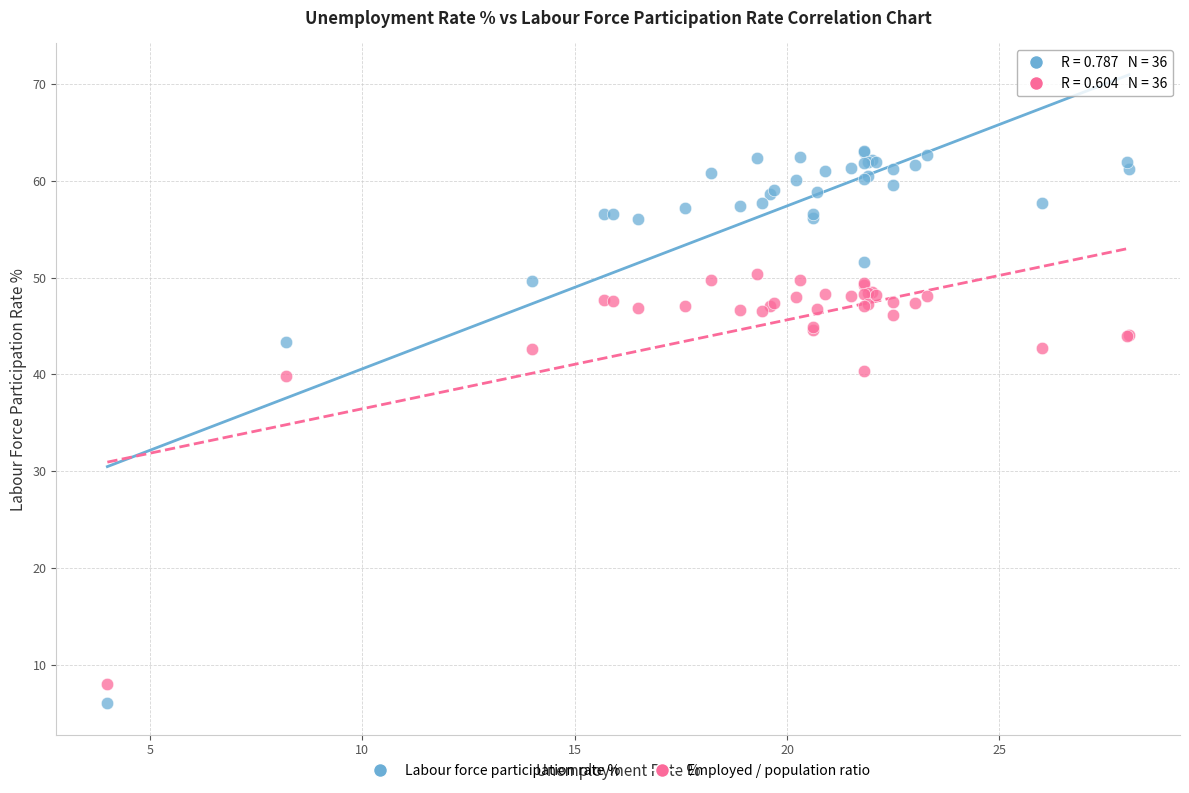

Which series reaches the maximum Y coordinate?

Labour force participation rate %